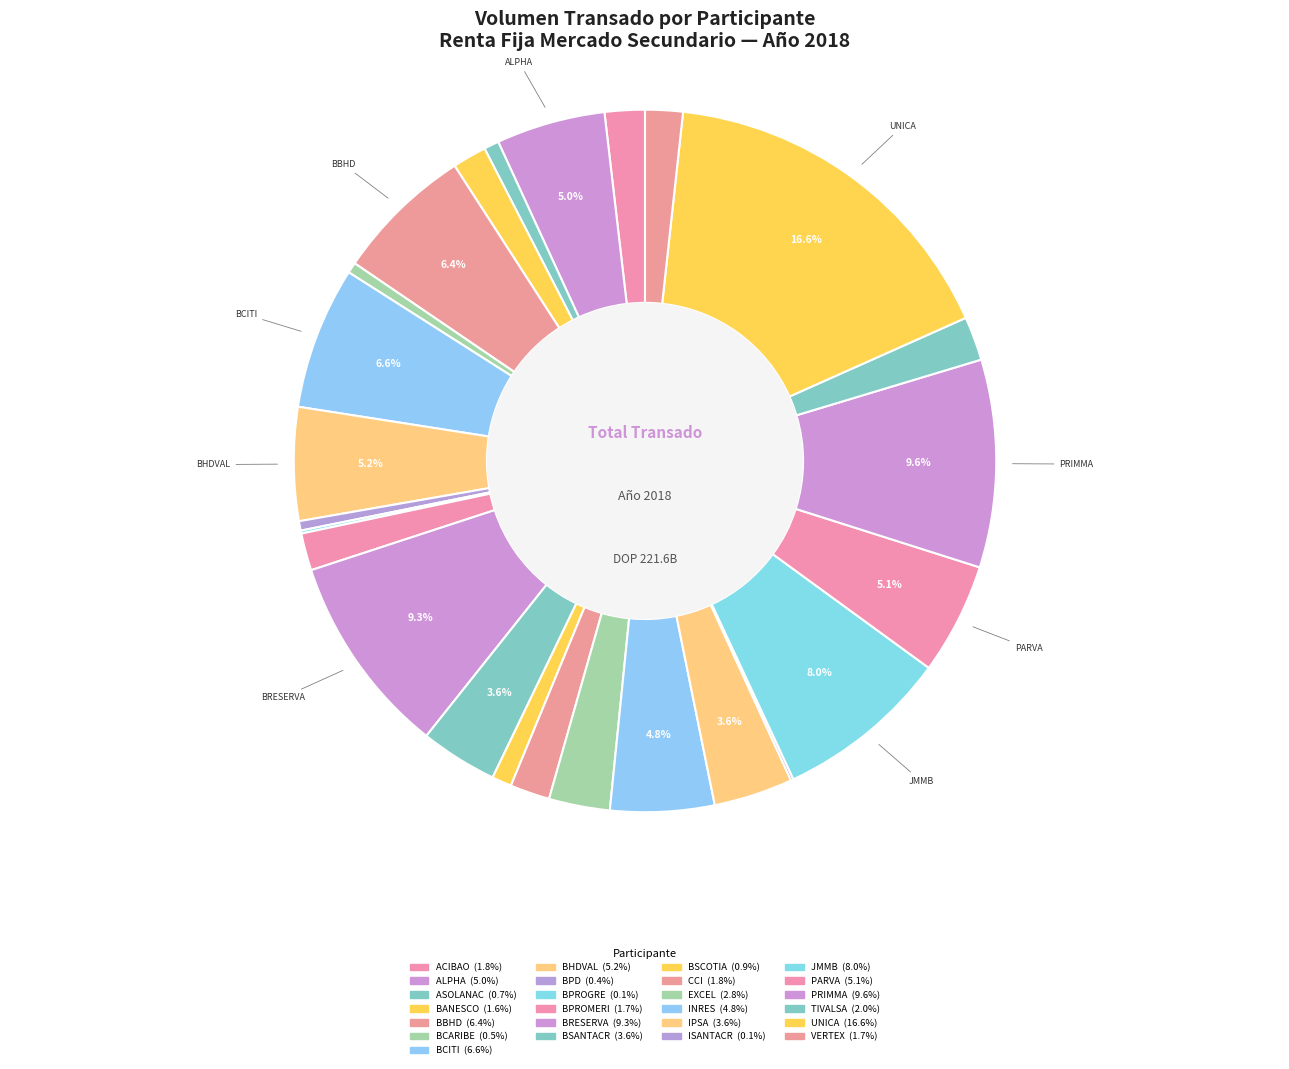

Which category has the biggest portion of the pie?

UNICA